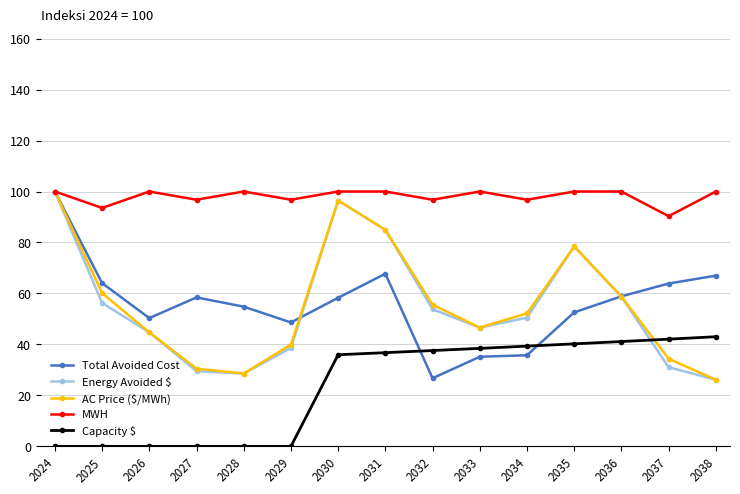

Which series has the largest total across all categories?

MWH